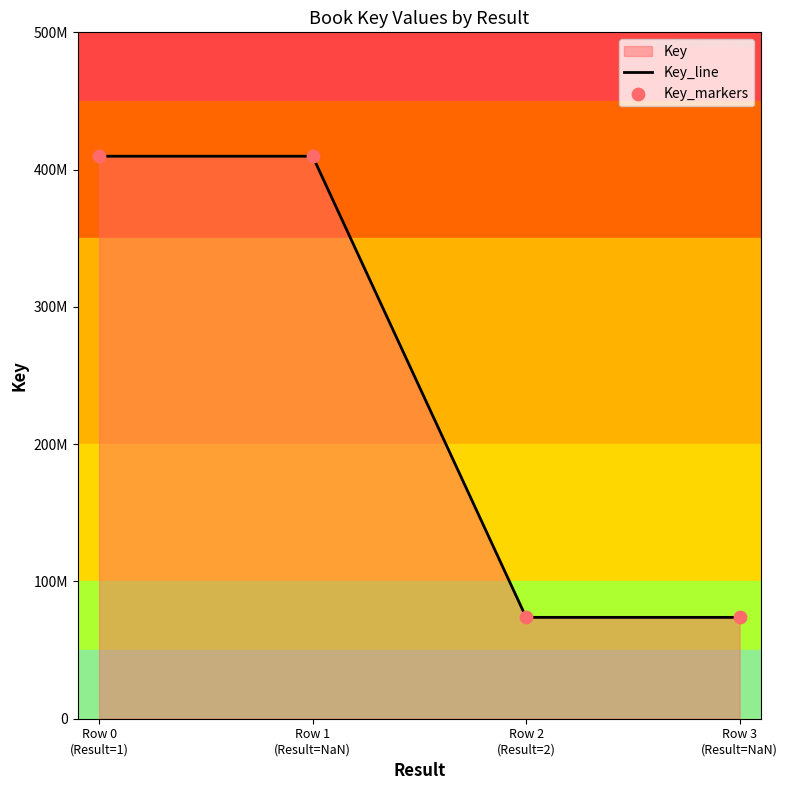

At which category is the sum across all series the highest?

Row 0
(Result=1)